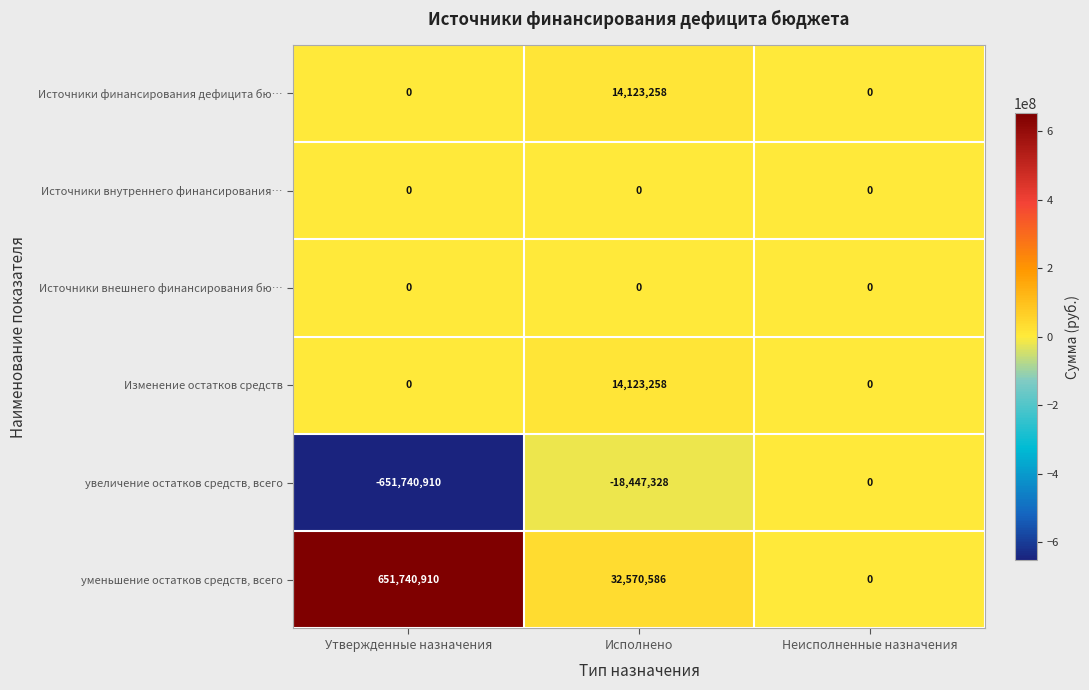

Where is увеличение остатков средств, всего nearest to the value -325870455?

Исполнено